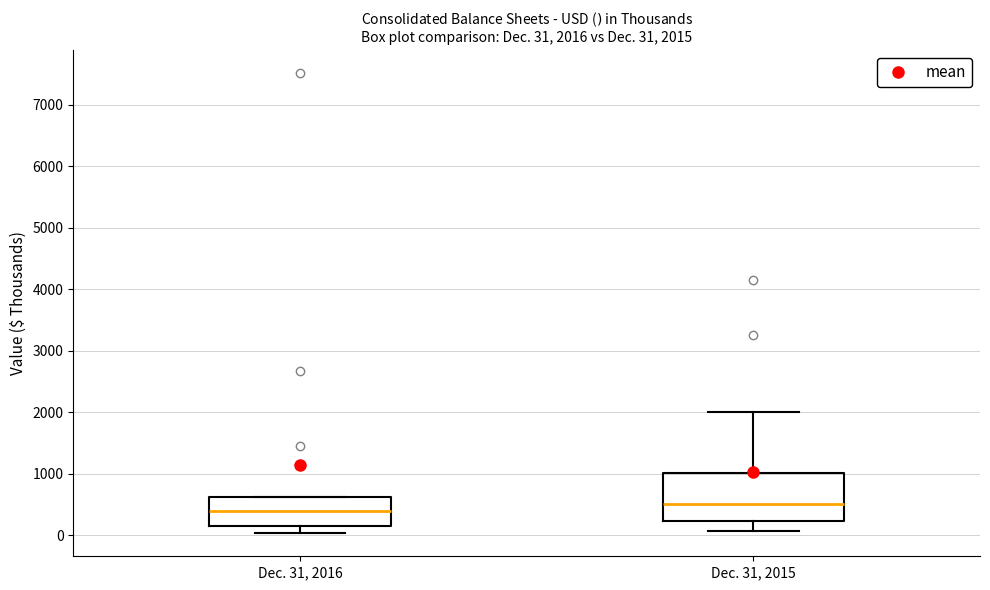

Comparing the boxes themselves (not the whiskers), which one is the tallest?

Dec. 31, 2015